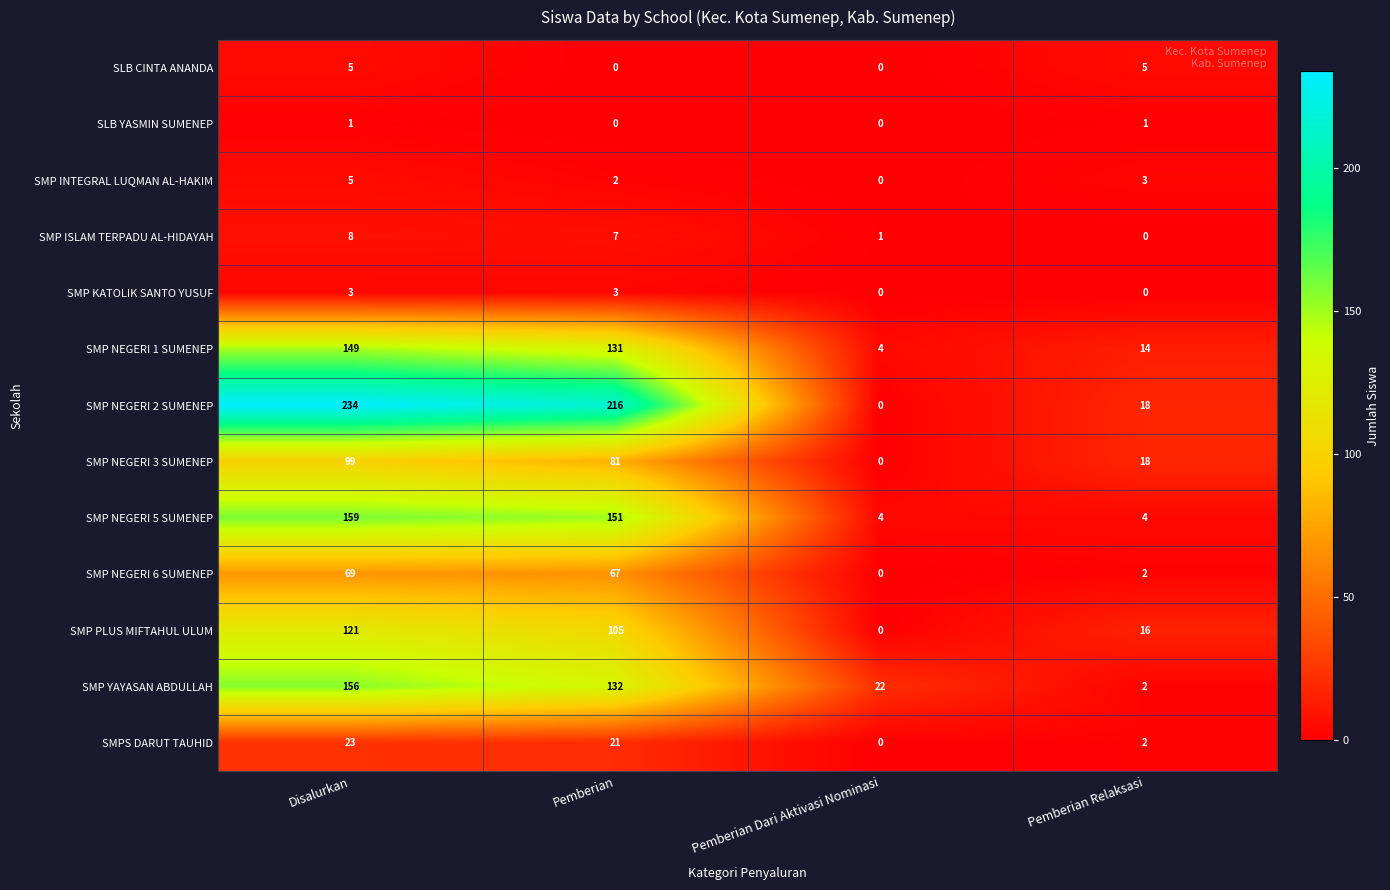

At how many categories does at least one series exceed 196?

2